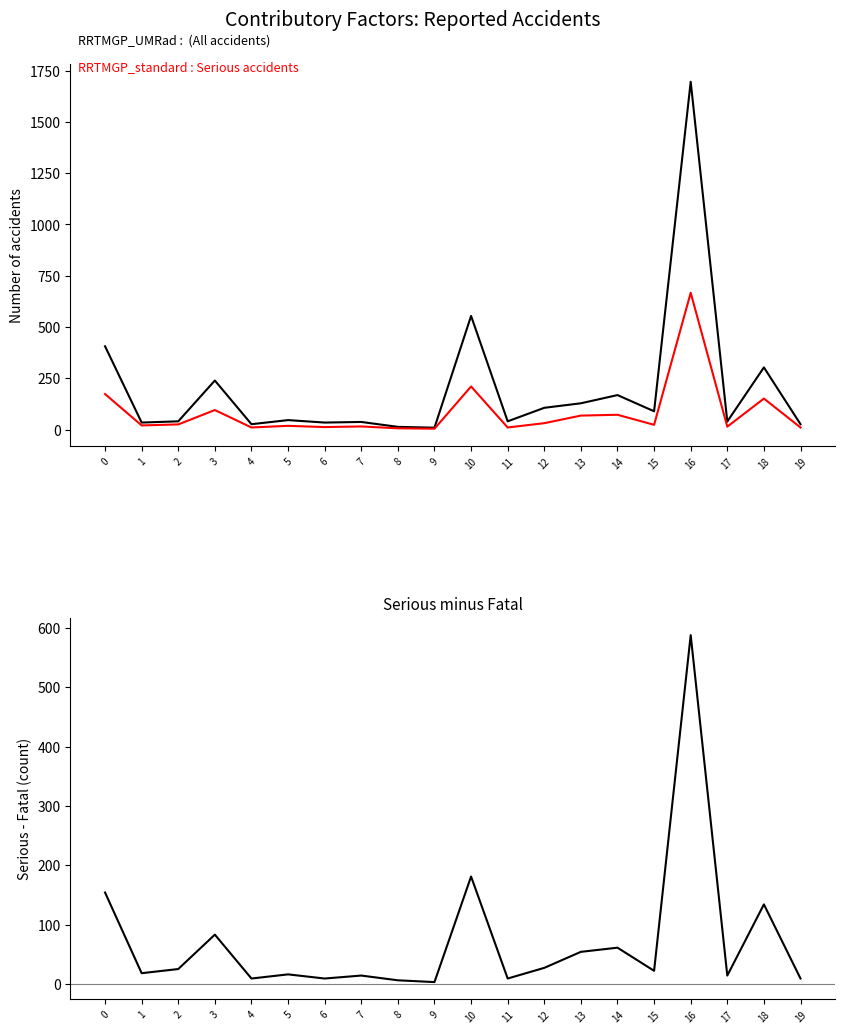

What is the difference between the highest and lowest values at 7?

23